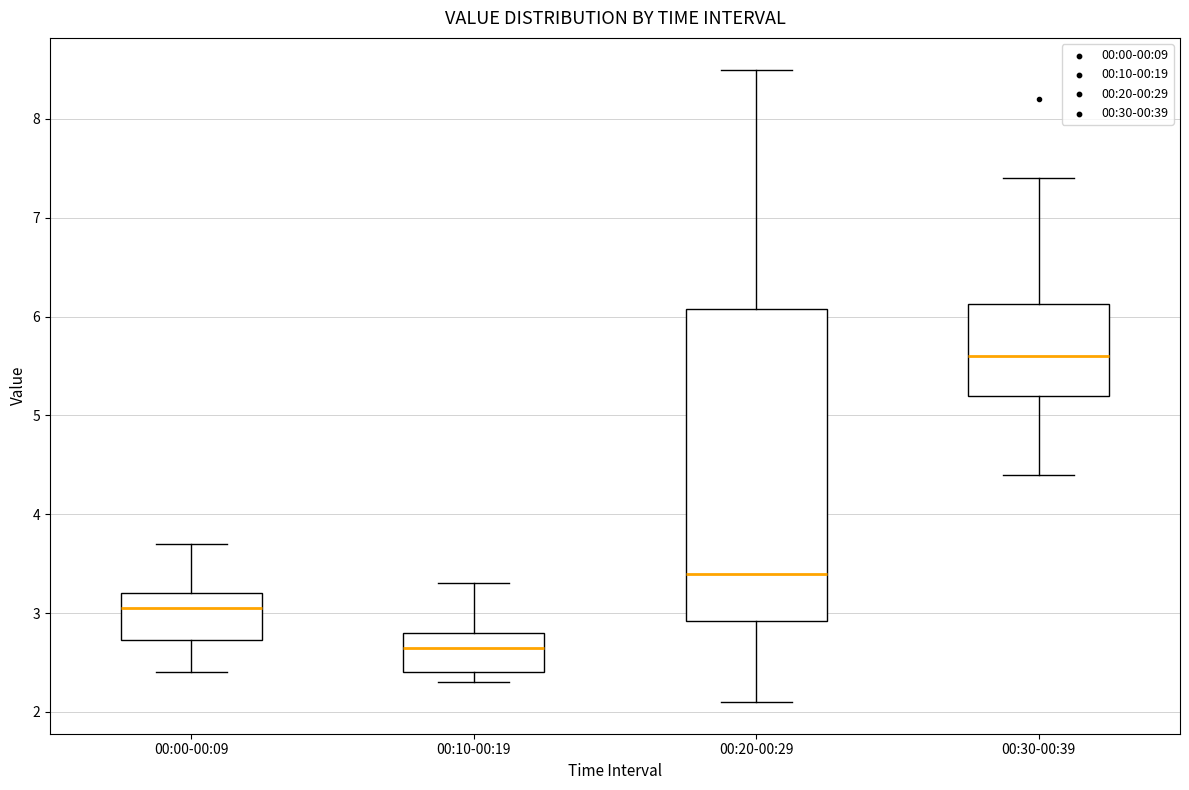

Which box's median line is the highest?

00:30-00:39